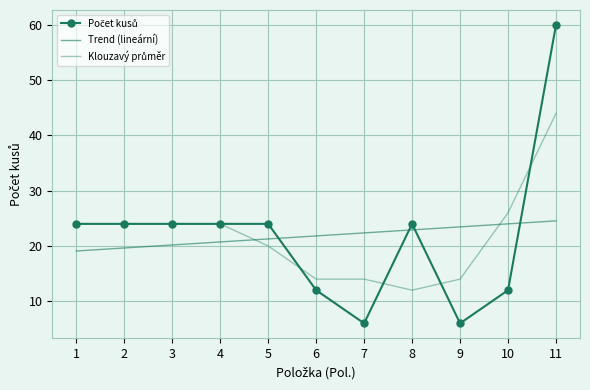

How many series are shown in this chart?

3